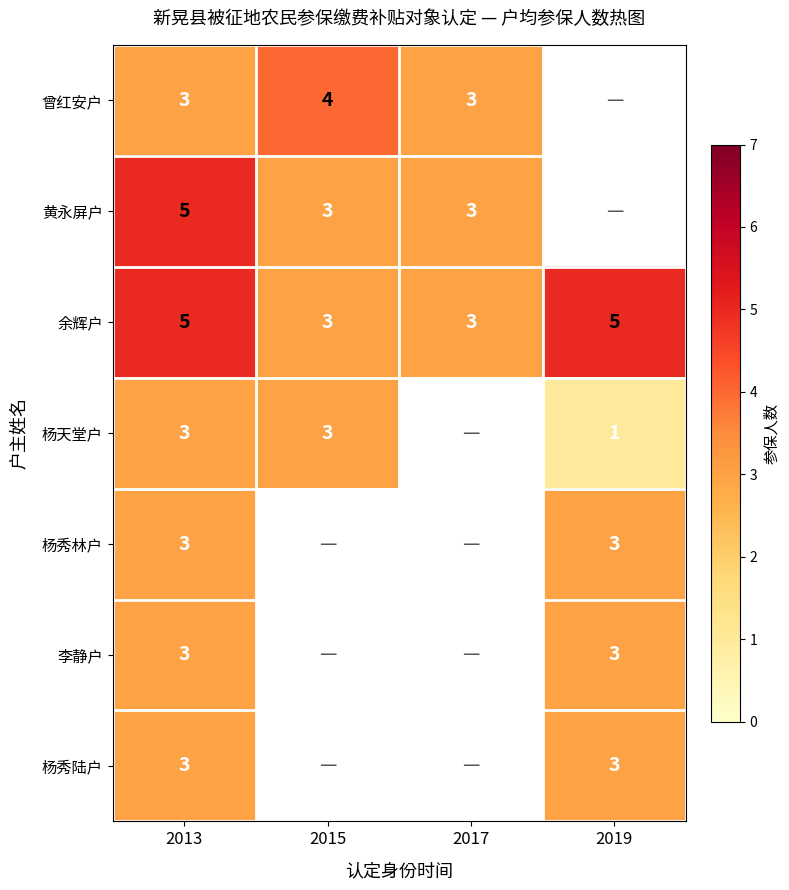

Which has a higher value, 2019 or 2013?

2013